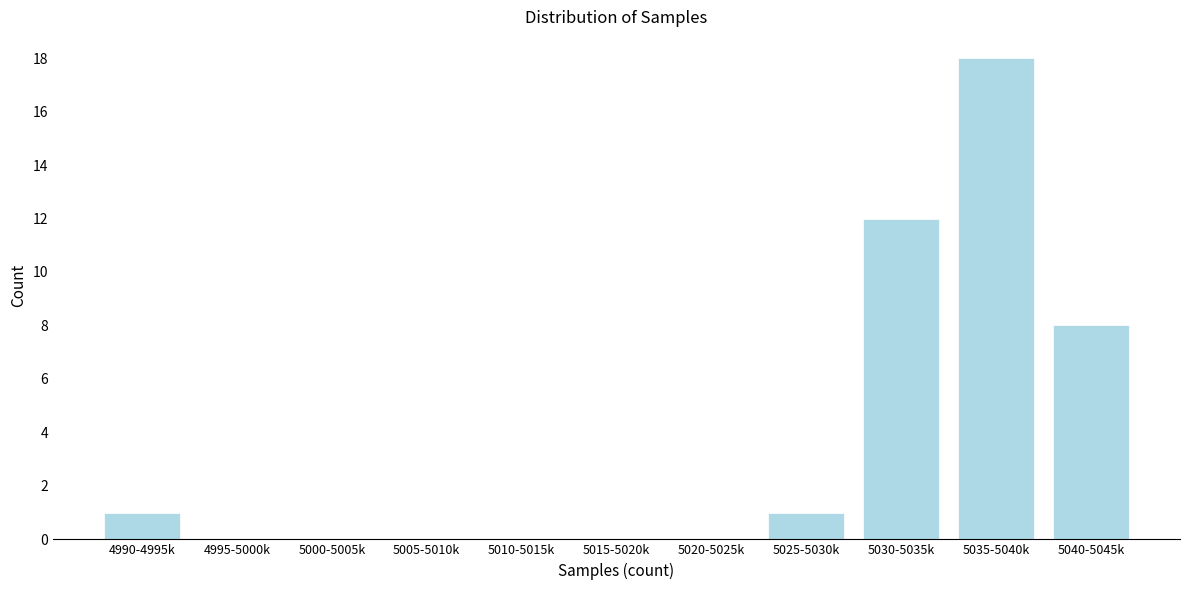

Reading left to right, extract all data points from this chart.

4990-4995k=1	4995-5000k=0	5000-5005k=0	5005-5010k=0	5010-5015k=0	5015-5020k=0	5020-5025k=0	5025-5030k=1	5030-5035k=12	5035-5040k=18	5040-5045k=8